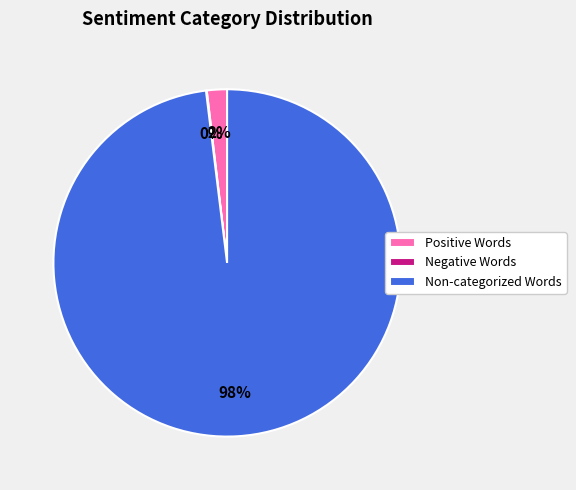

The Positive Words slice represents 11% of the pie. True or false?

False